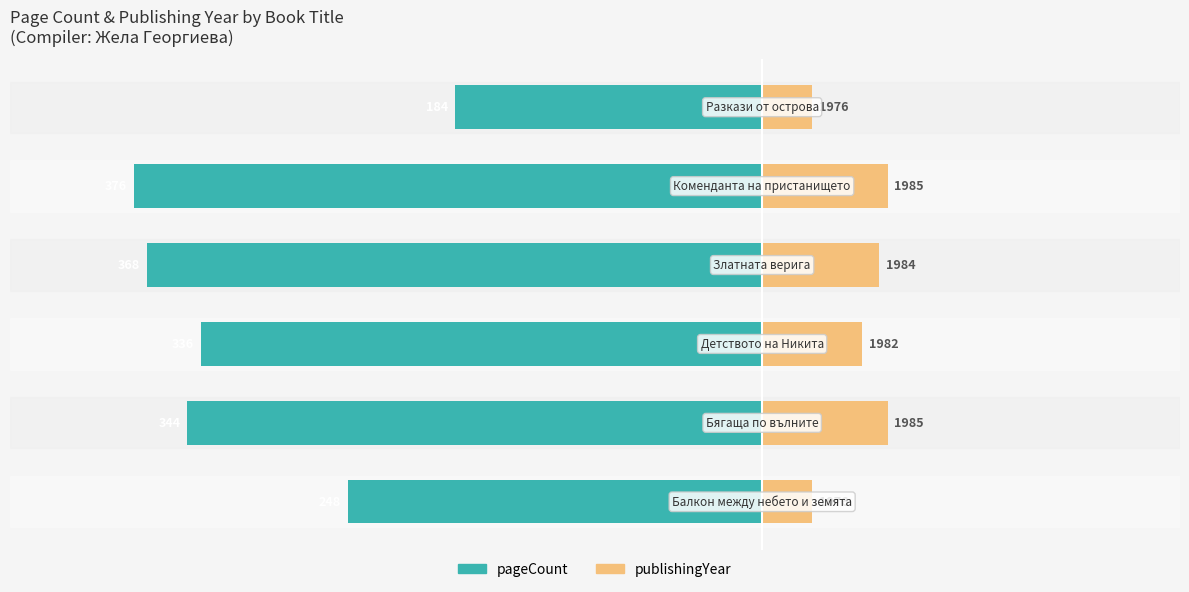

Reading right to left, list all the values displayed in this chart.

pageCount: -184	-376	-368	-336	-344	-248
publishingYear (offset from 1970 ×5): 30	75	70	60	75	30